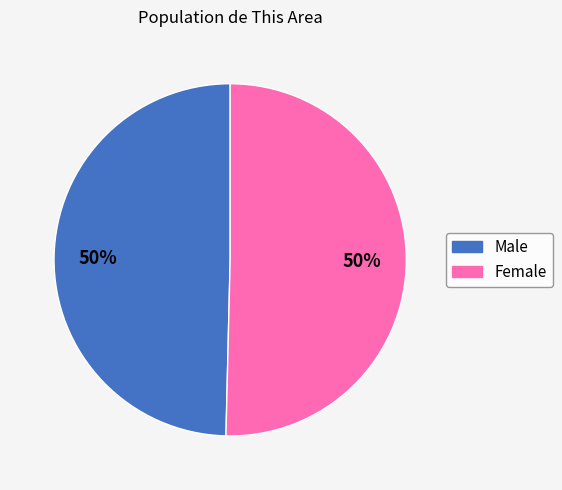

How many segments does this pie chart have?

2